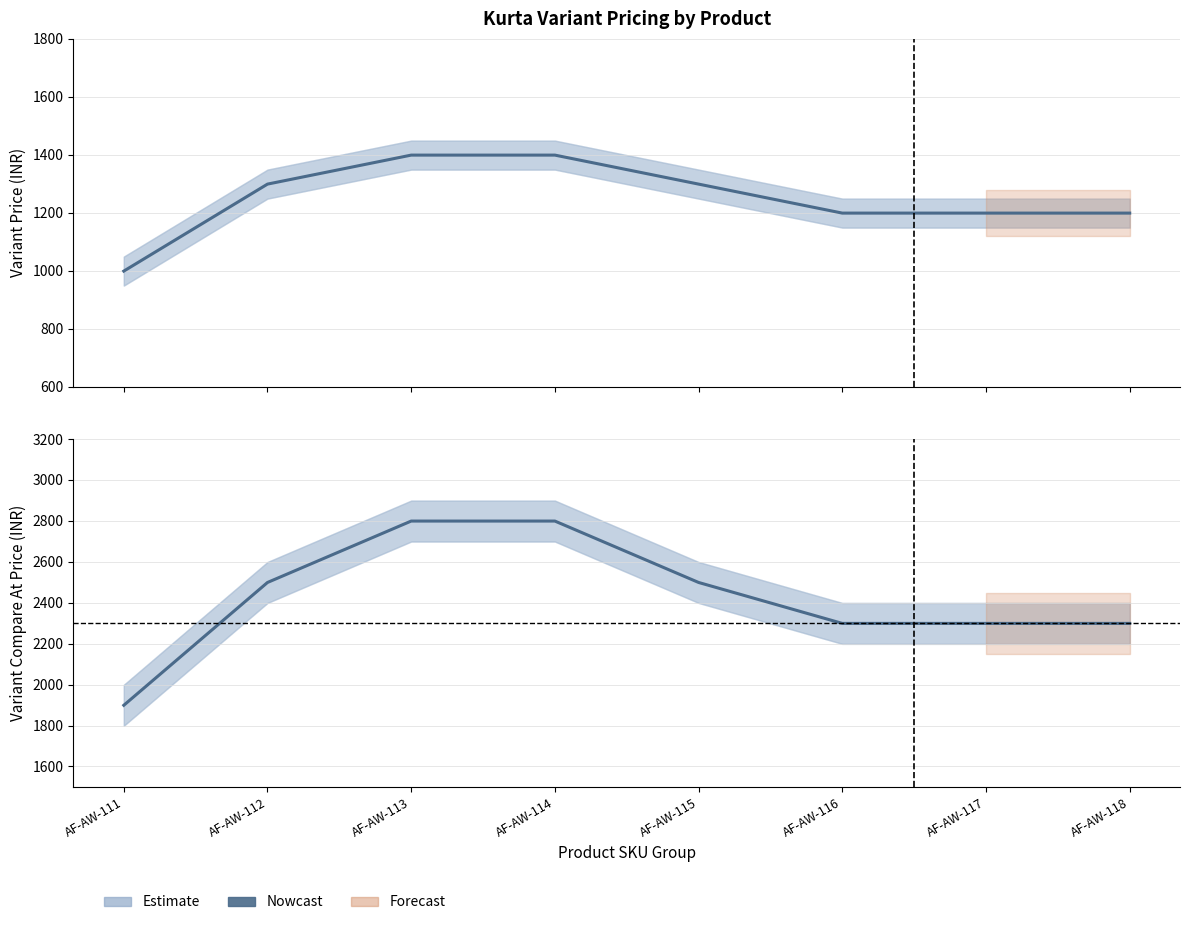

At which category is the sum across all series the highest?

AF-AW-113